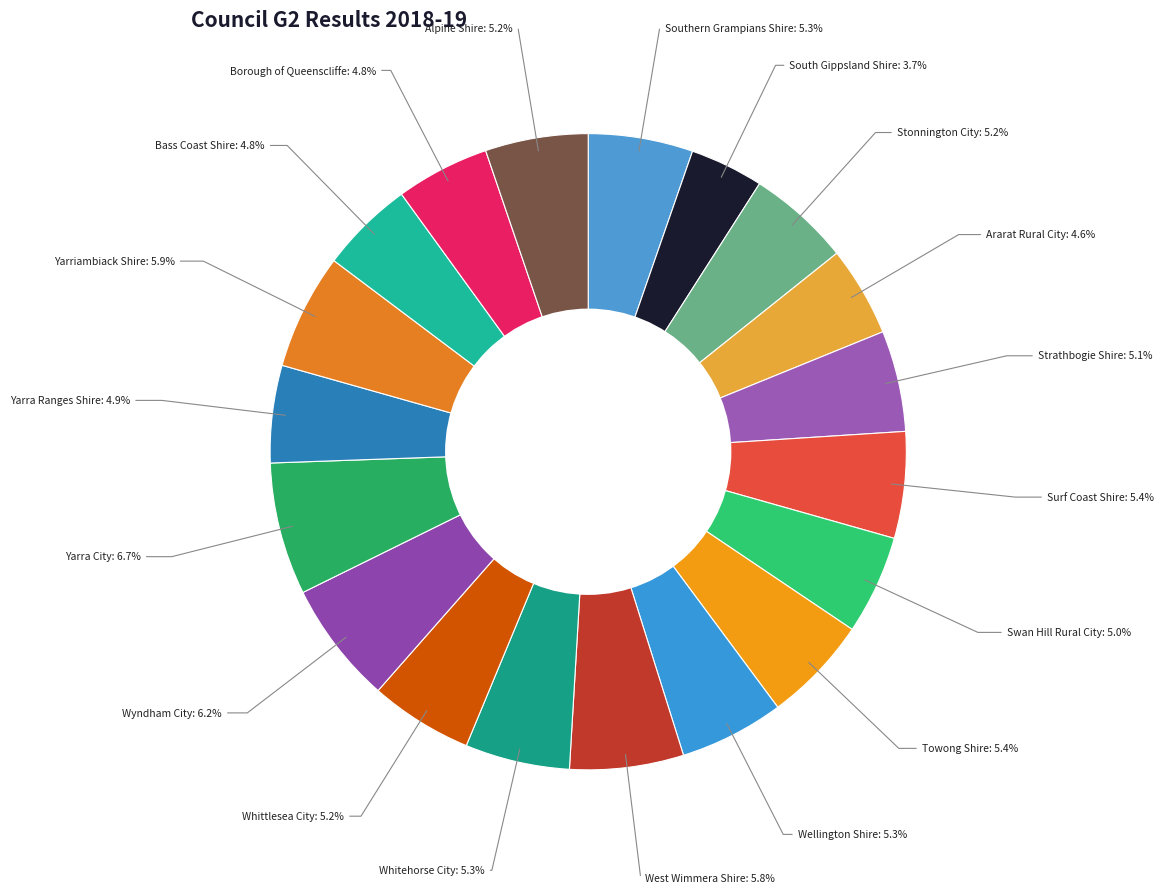

How many segments does this pie chart have?

19